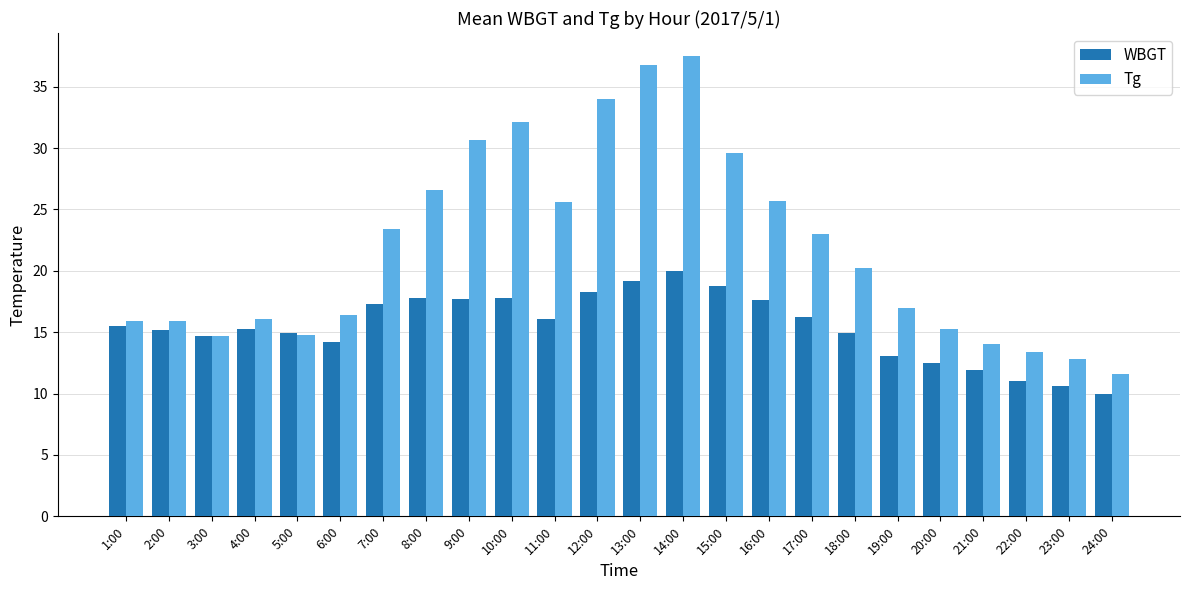

True or false: Tg has a value of 36.8 at 13:00.

True